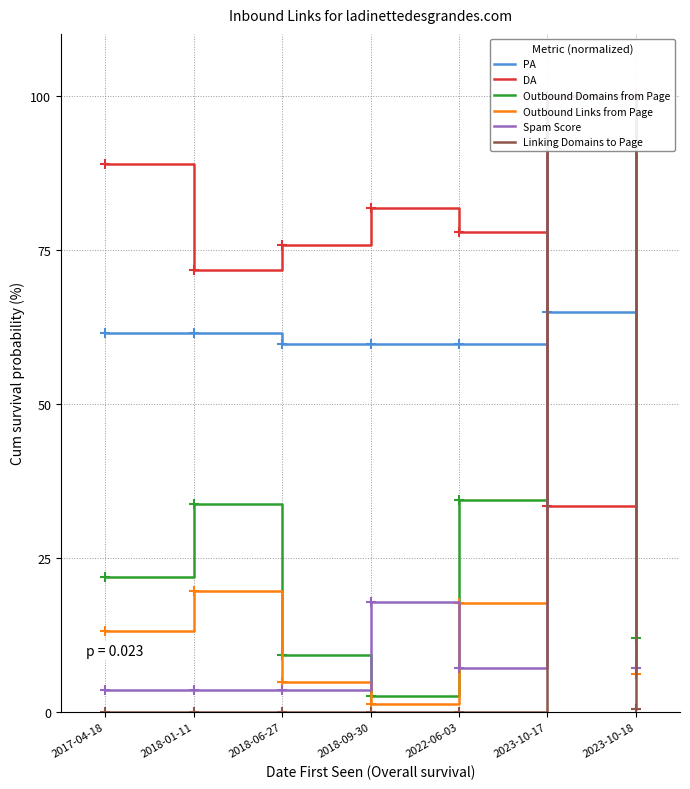

True or false: Linking Domains to Page has more than 1 points higher than both neighbors.

False